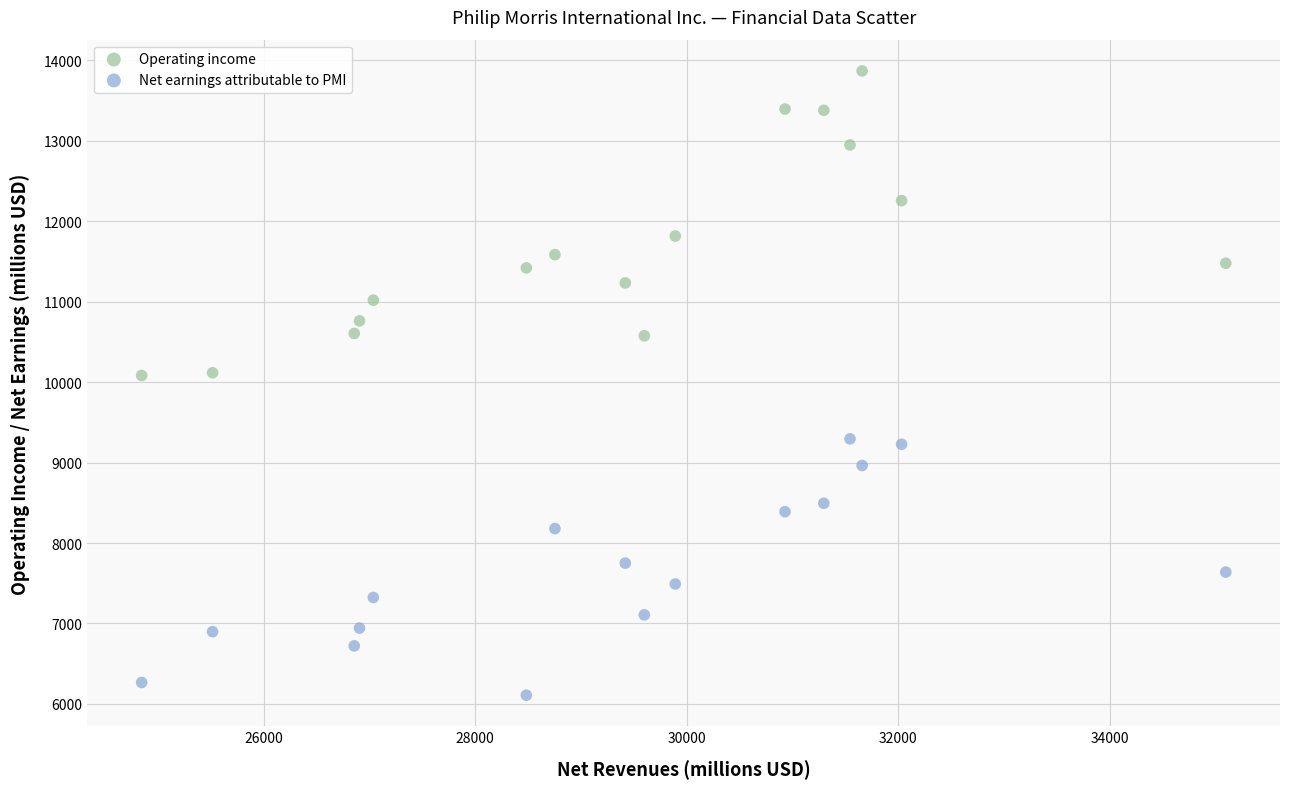

What is the X range (max minus min) for the scatter plot?

10254.6